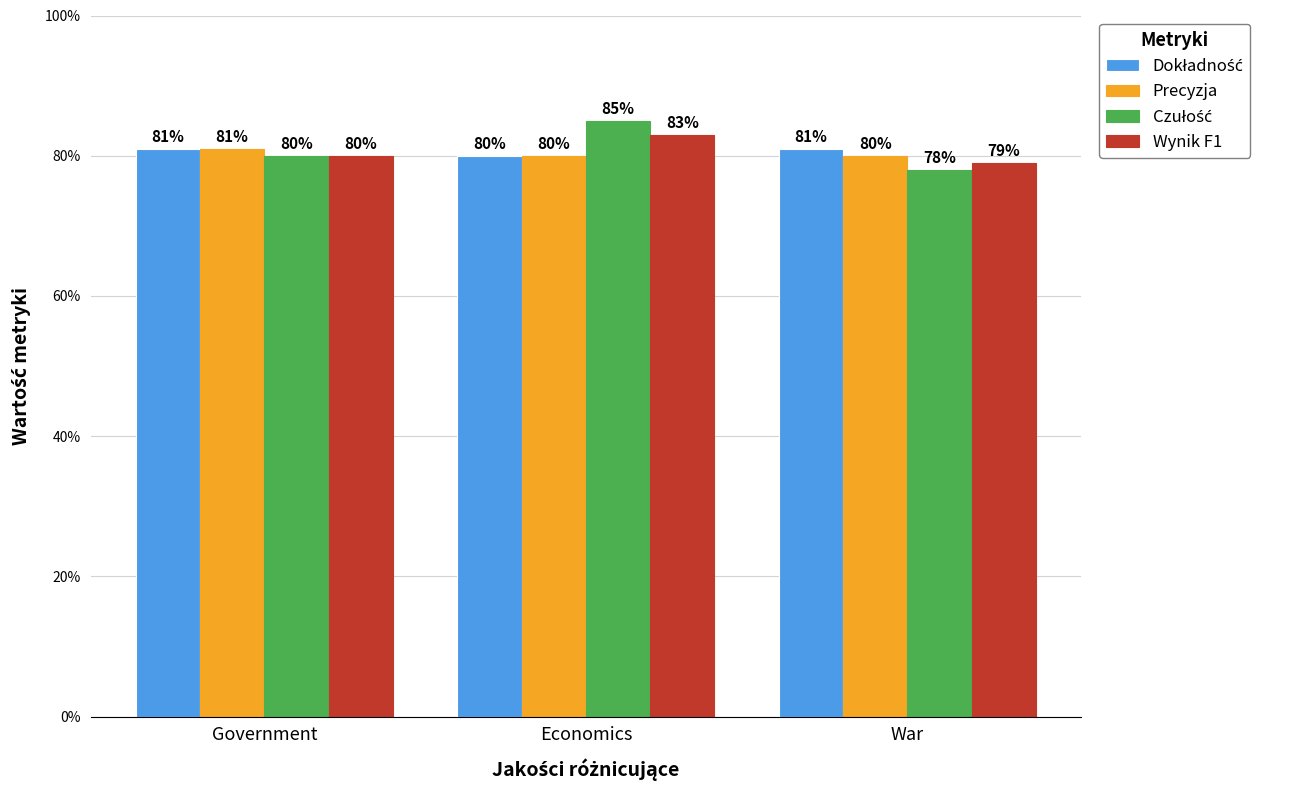

How many series are shown in this chart?

4